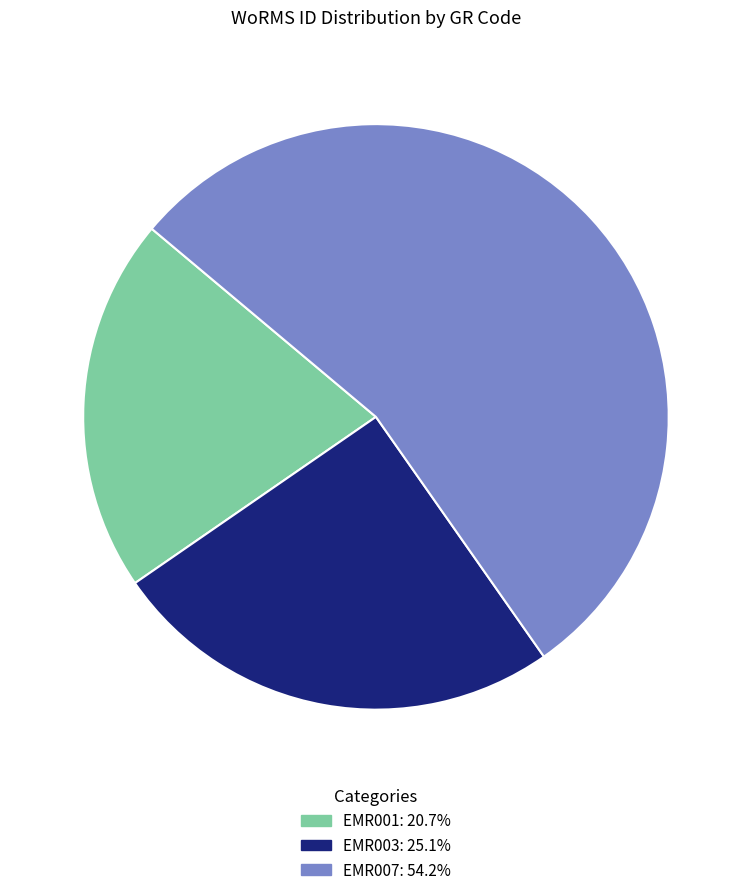

Is the sum of EMR007: 54.2% and EMR003: 25.1% greater than half?

Yes